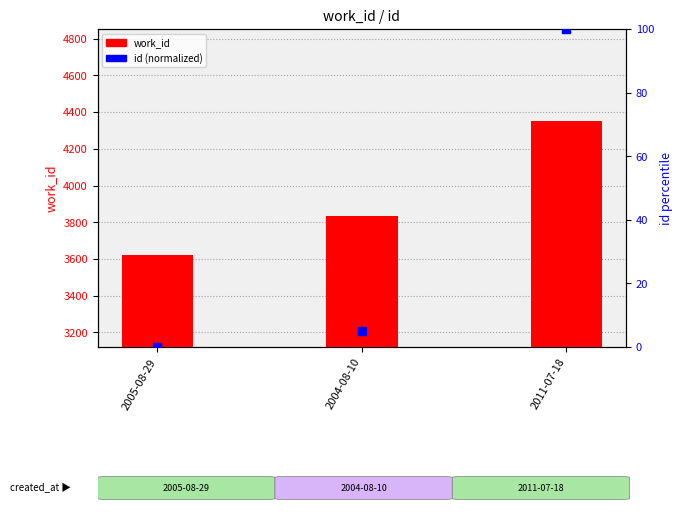

Which series has the largest Y range (max minus min)?

work_id